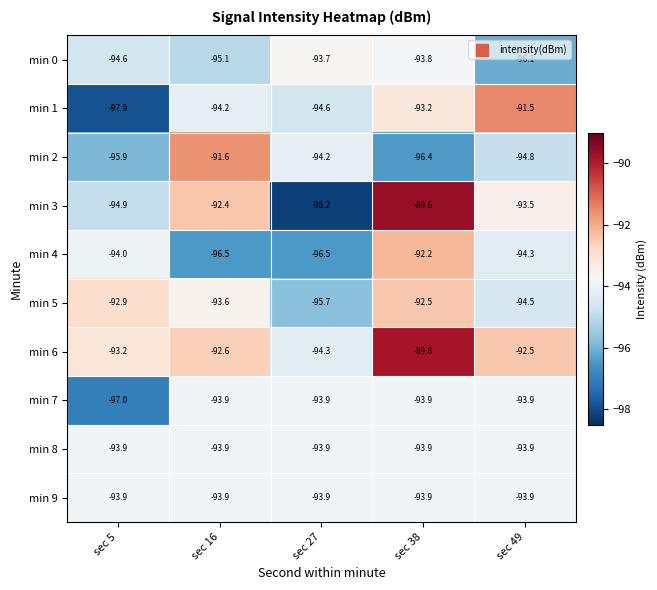

List the labels in order of min 3 value, largest first.

sec 38, sec 16, sec 49, sec 5, sec 27